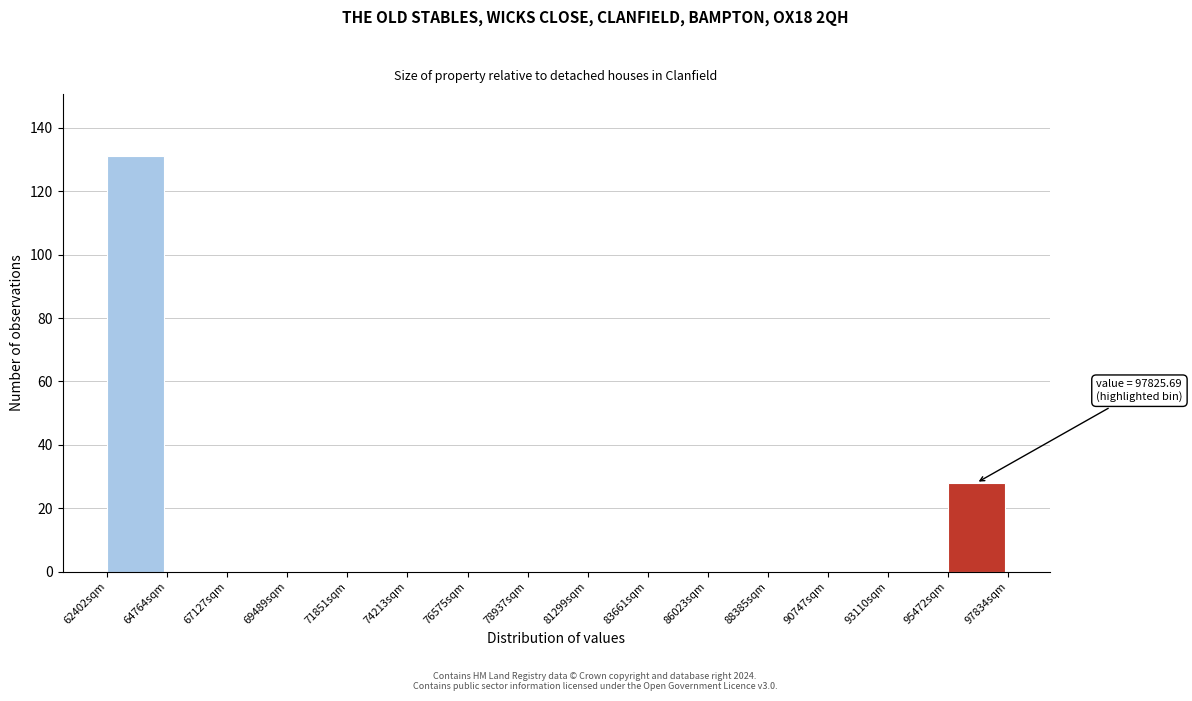

Over which range of the x-axis is the bar tallest?

62500 to 65000